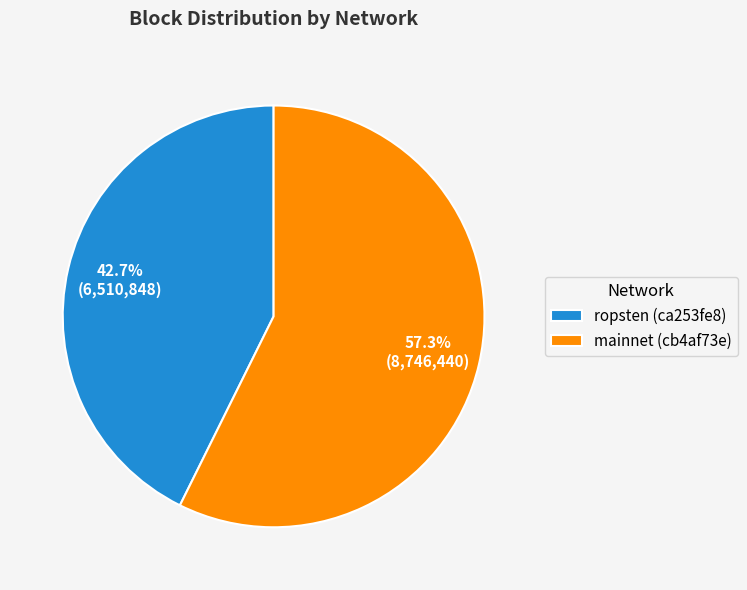

Which has a higher value, ropsten (ca253fe8) or mainnet (cb4af73e)?

mainnet (cb4af73e)